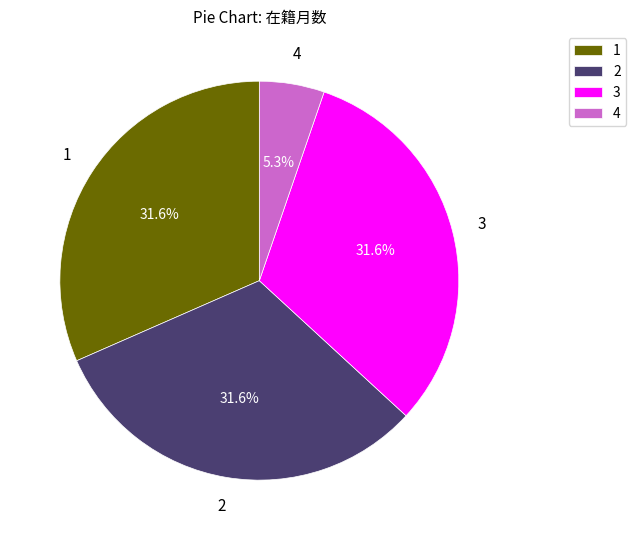

Is there any slice that represents more than half of the pie?

No